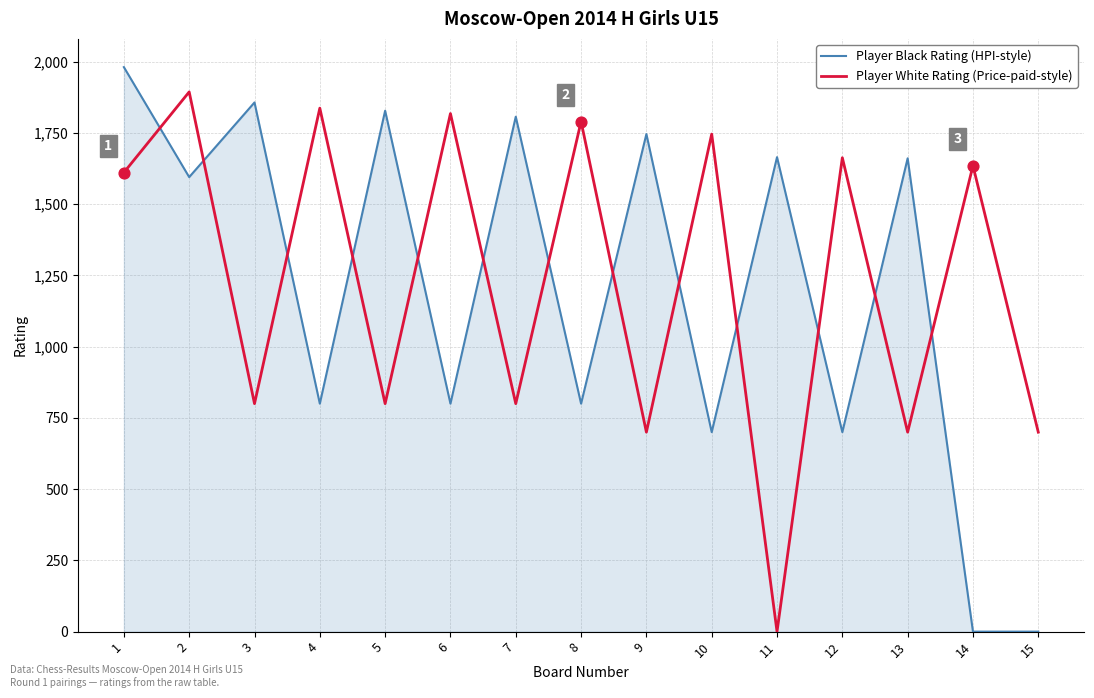

Which series has the largest total across all categories?

Player White Rating (Price-paid-style)